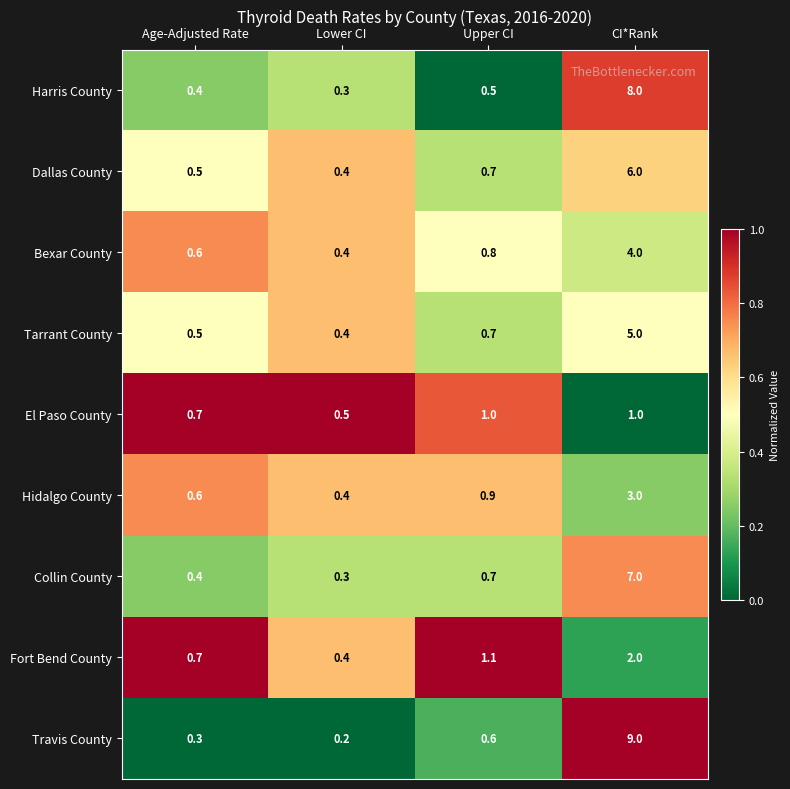

What is the sum of the Hidalgo County values at Age-Adjusted Rate and Upper CI?

1.5